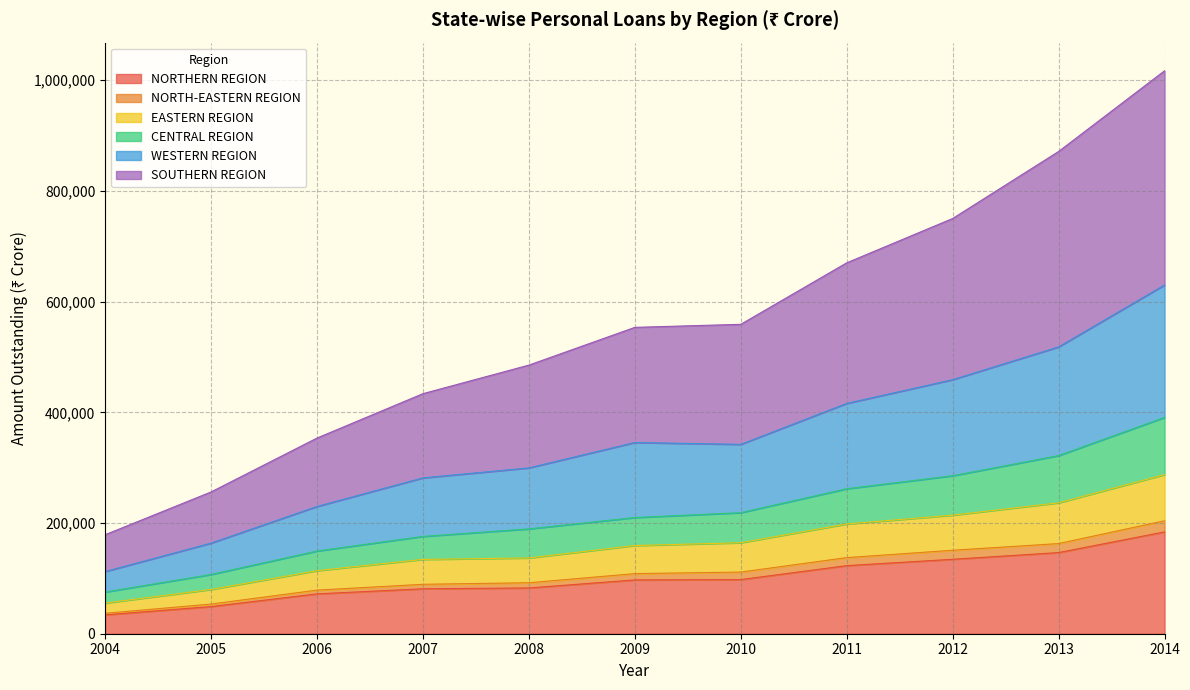

At which category is the sum across all series the highest?

2014